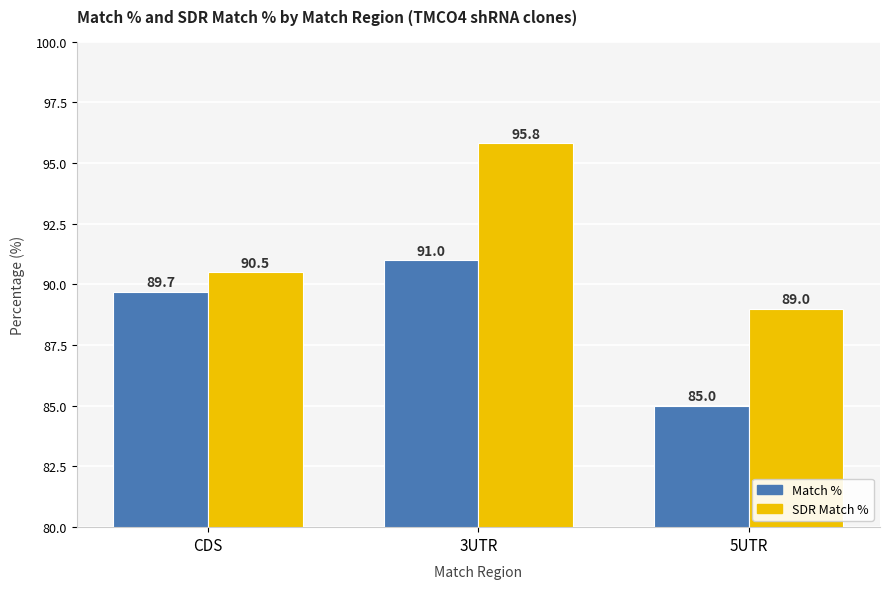

Which series has the largest total across all categories?

SDR Match %